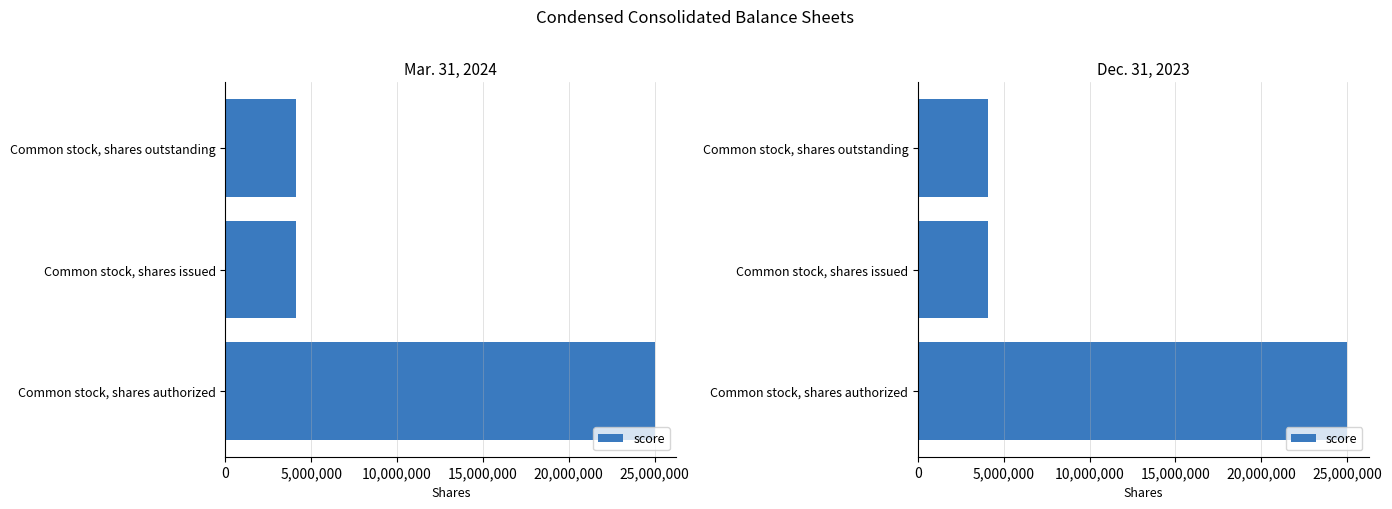

What is the greatest value displayed?

25000000